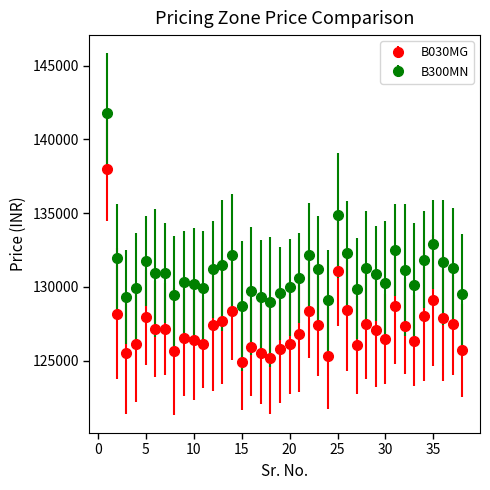

Which series has the largest total across all categories?

B300MN